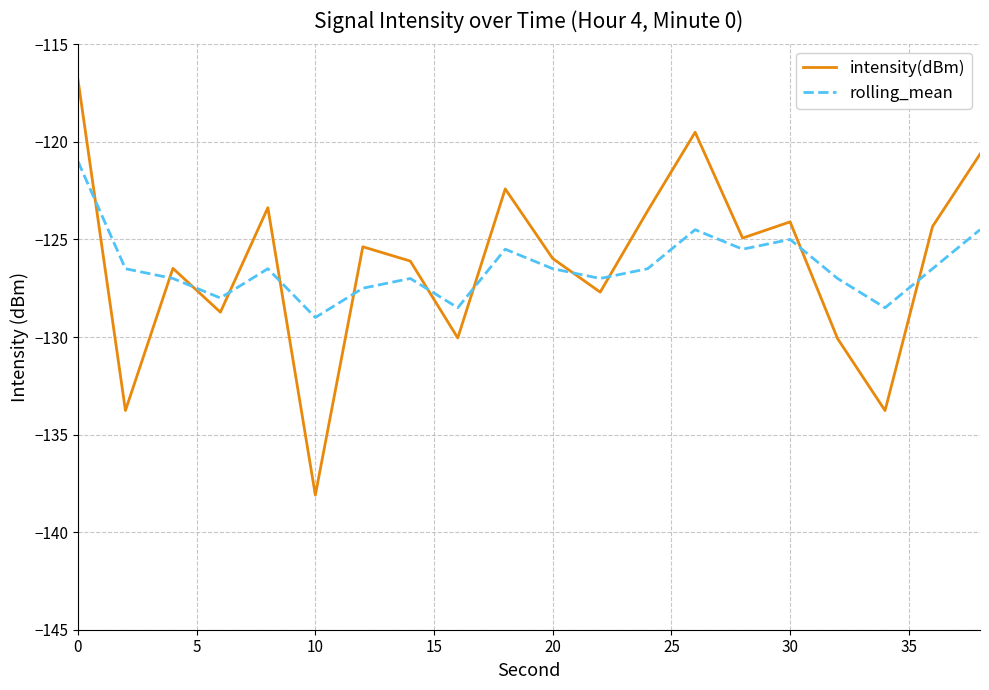

How many interior local peaks does the intensity(dBm) series have?

6